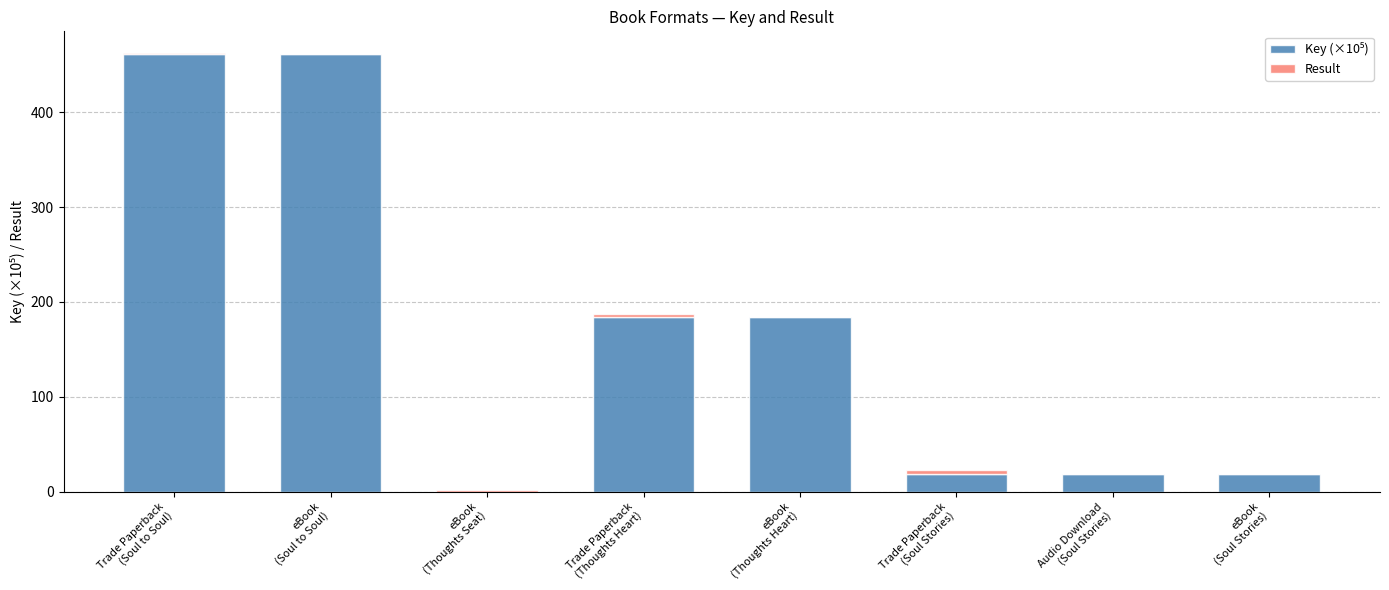

Does the chart contain stacked bars?

Yes